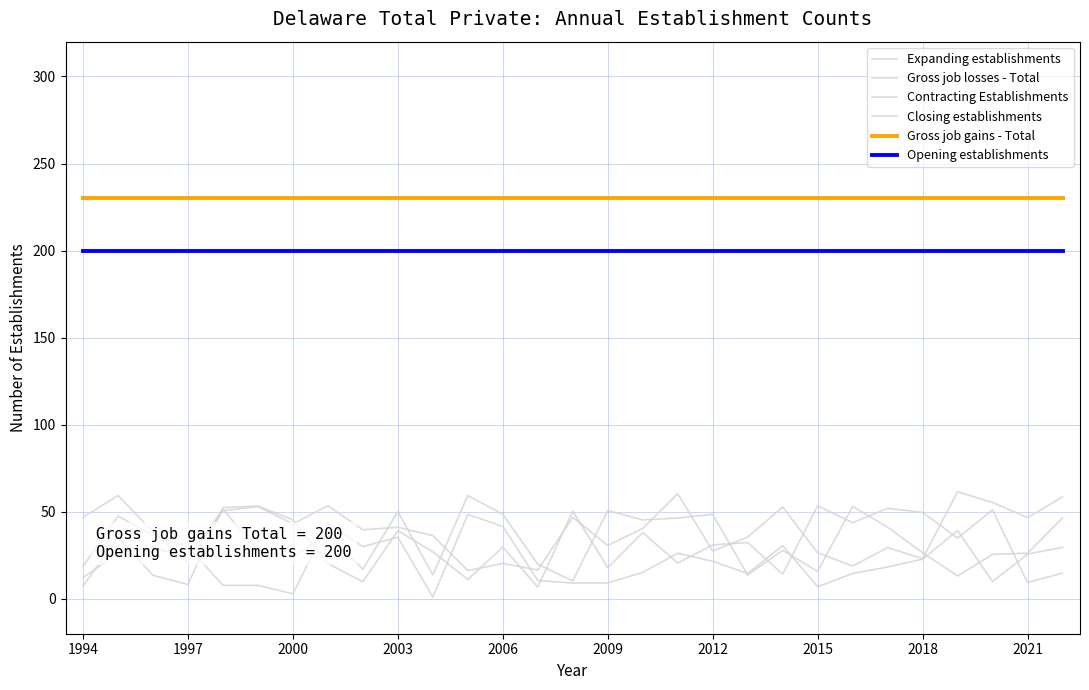

Does the chart have visible grid lines?

Yes